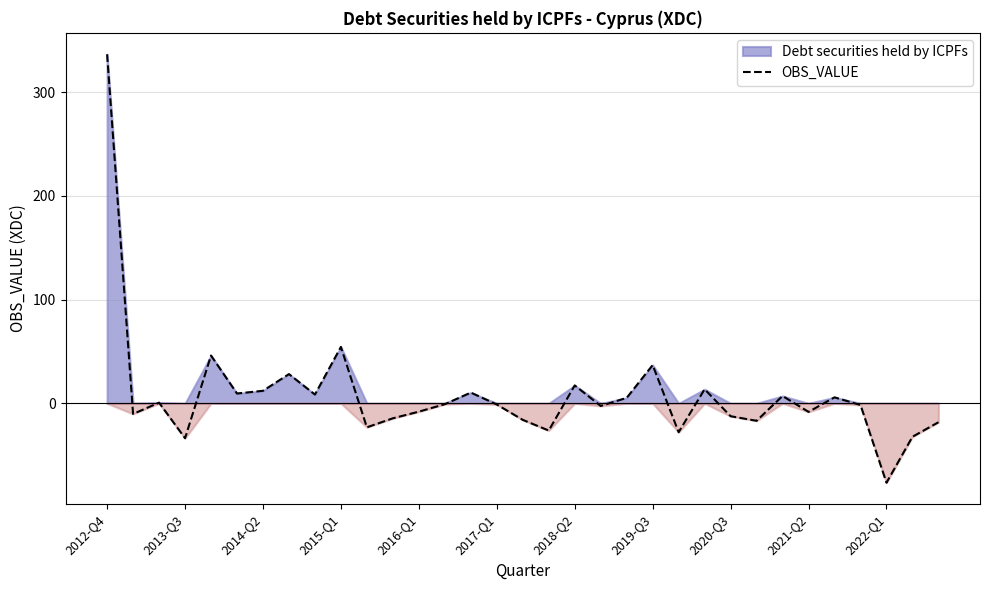

Does the chart display data point markers on the line(s)?

No